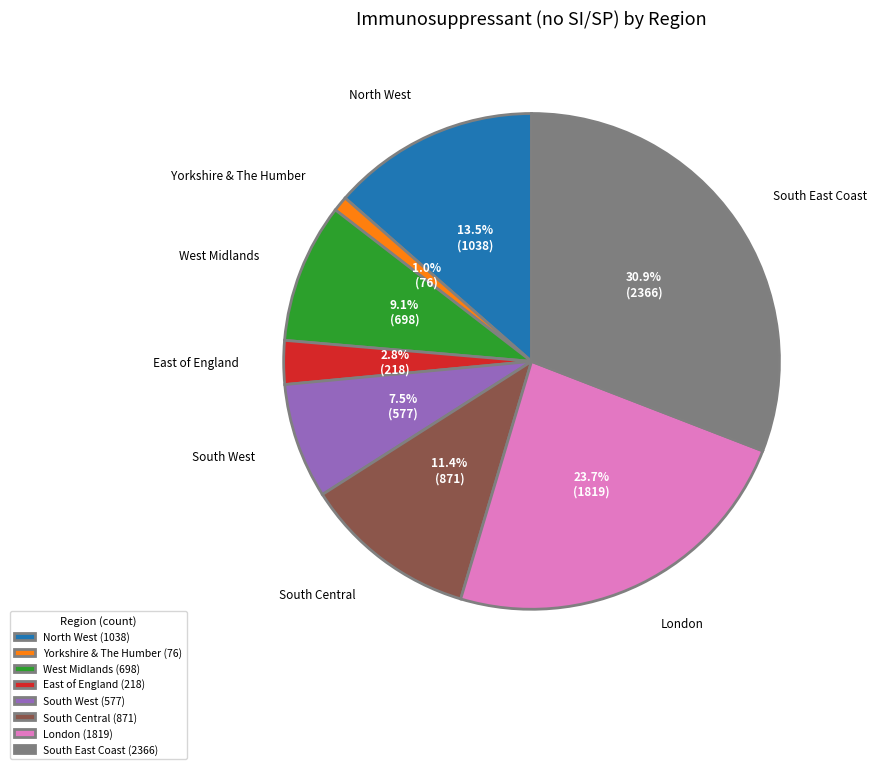

Which has a higher value, West Midlands (698) or North West (1038)?

North West (1038)